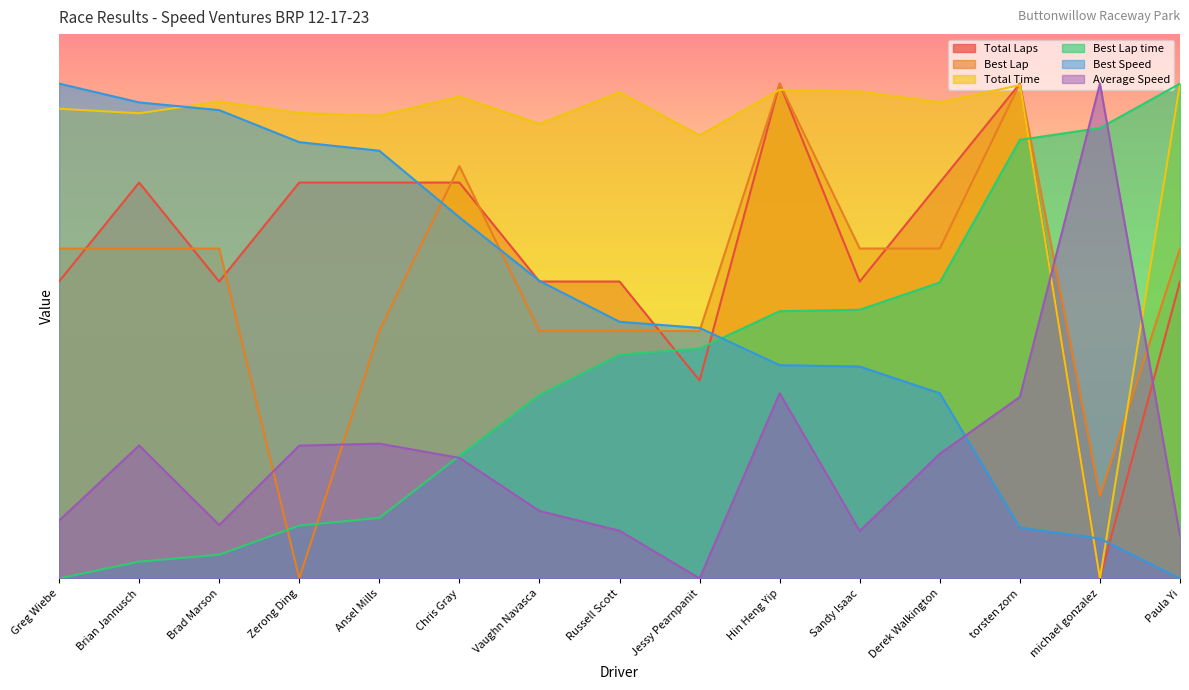

True or false: Average Speed and Total Time intersect in this chart.

True